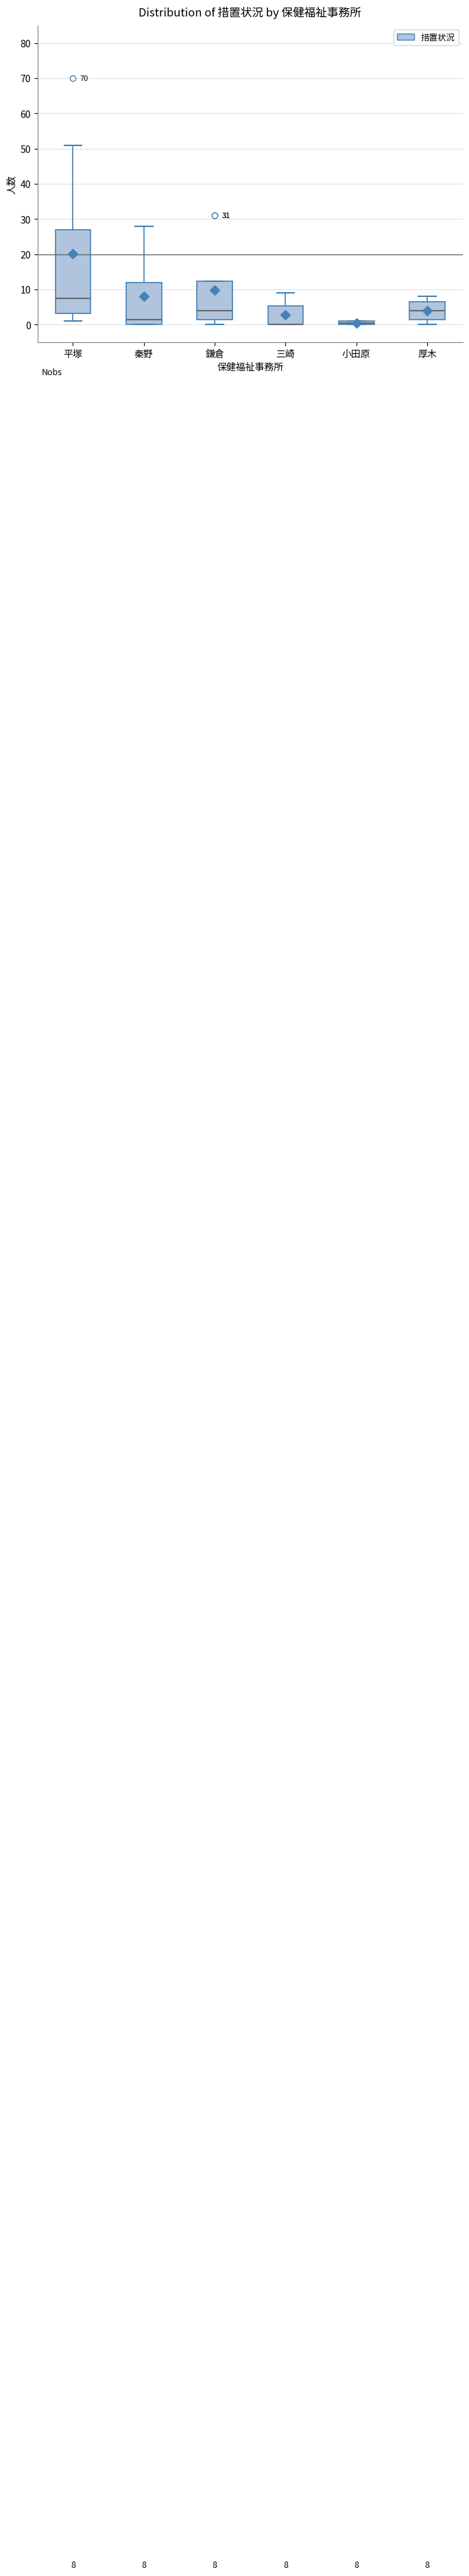

Which box is the tallest, from its lower edge to its upper edge?

平塚